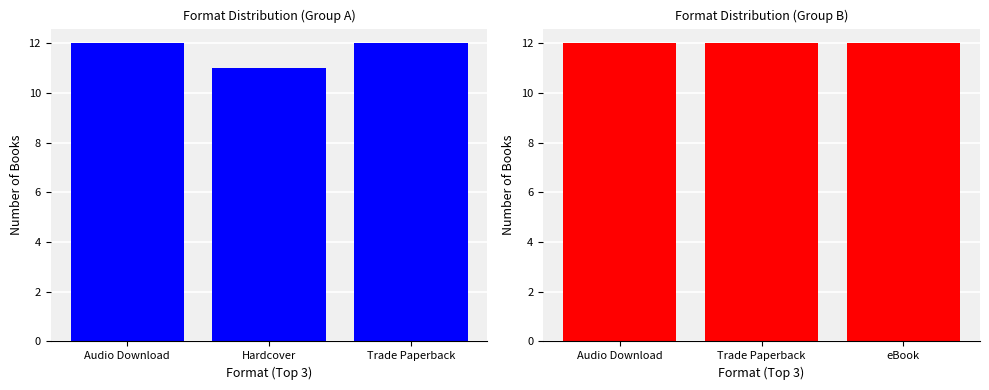

What is the lowest value of the Trade Paperback series?

12